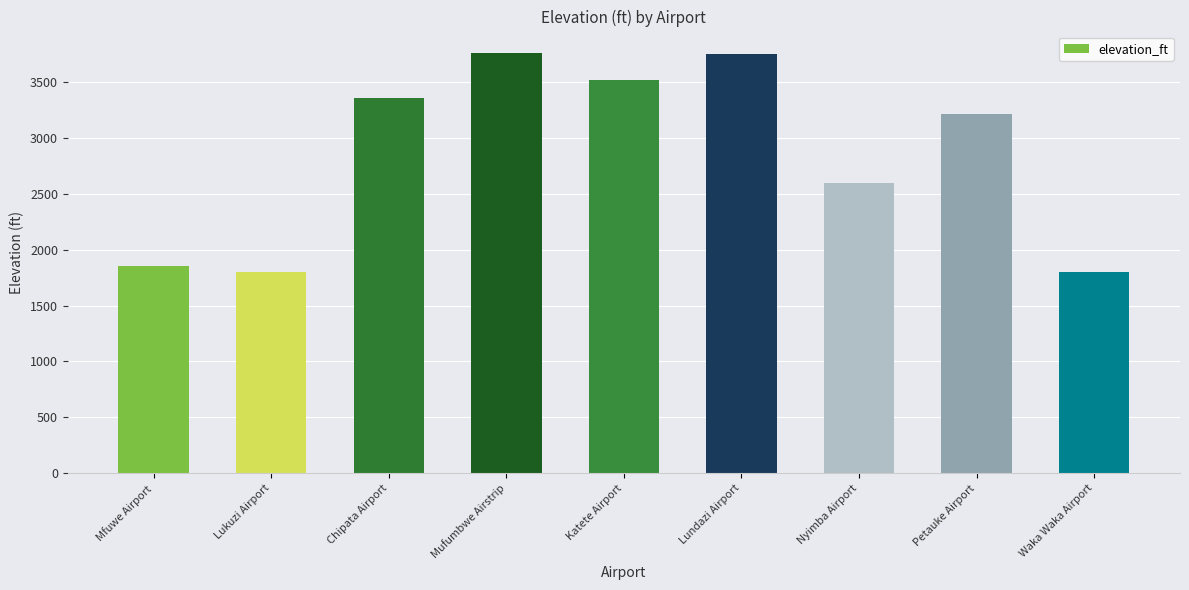

How many bars are there in total?

9